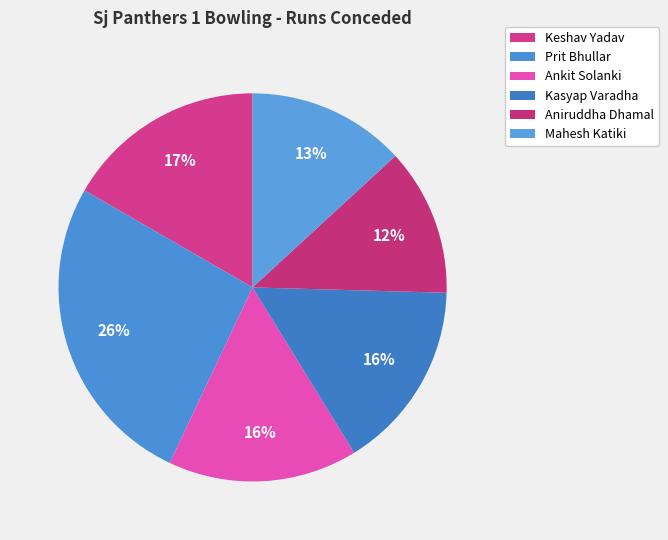

What portion of the pie excludes Prit Bhullar?

73.7%